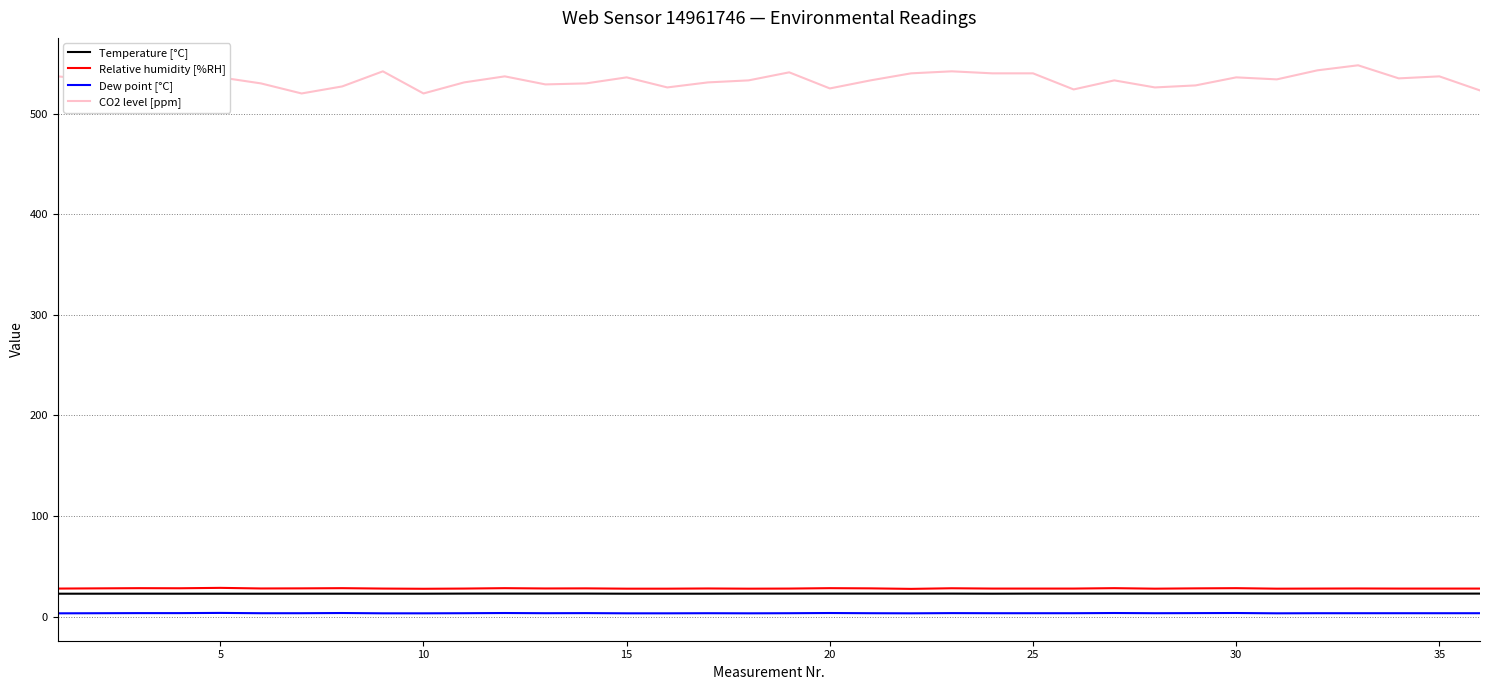

Which series has the largest total across all categories?

CO2 level [ppm]